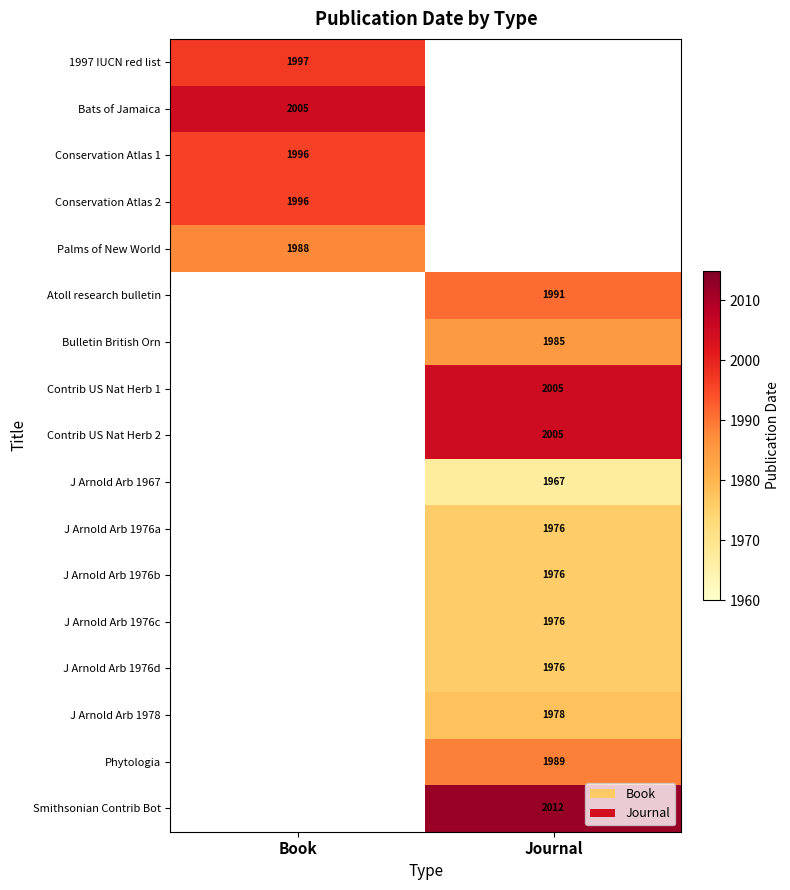

Count the number of categories in the chart.

2